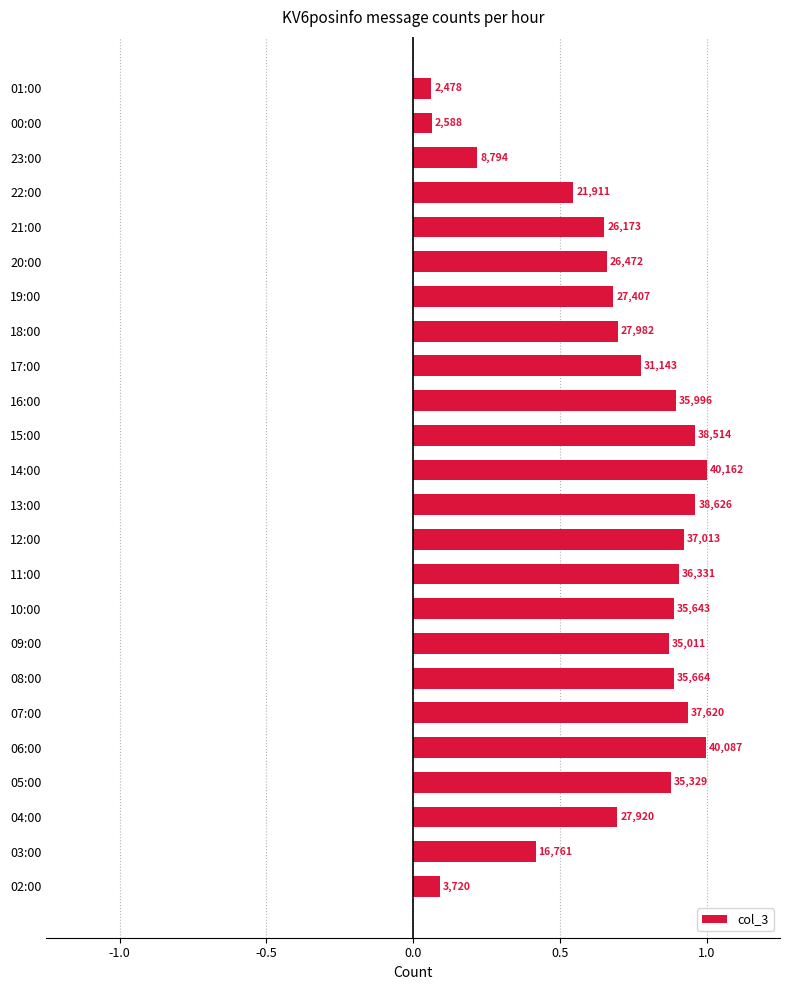

How many bars are there in total?

24